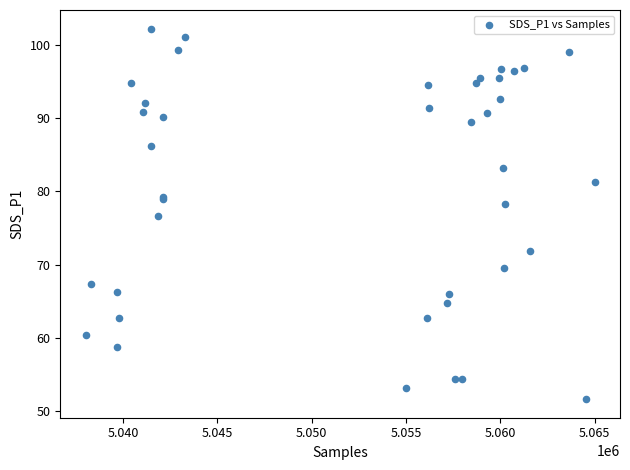

What Y value in the scatter plot is closest to 76?

76.6